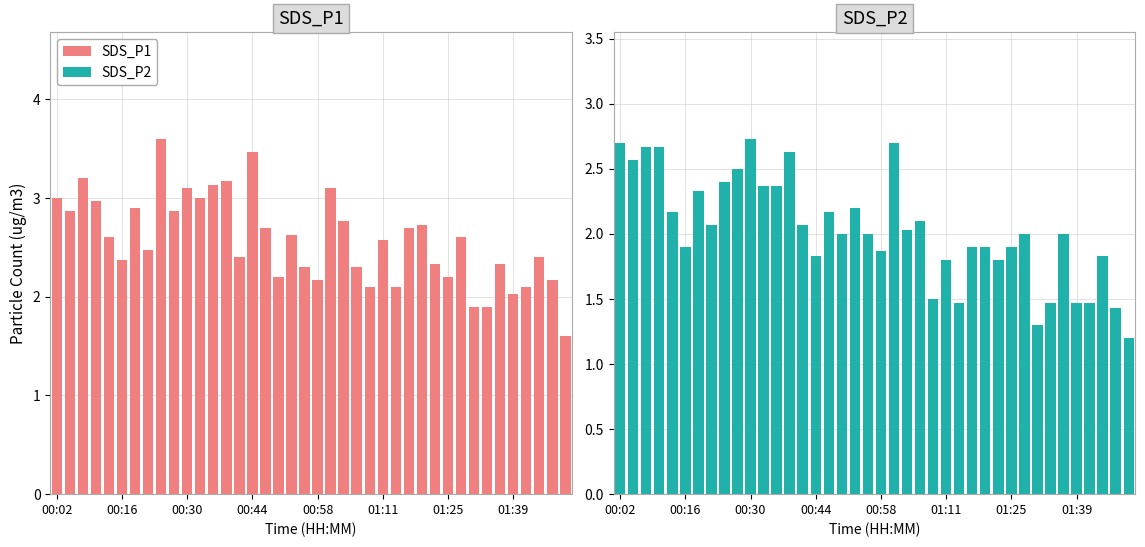

What is the spread (max minus min) of values at 16?

0.5